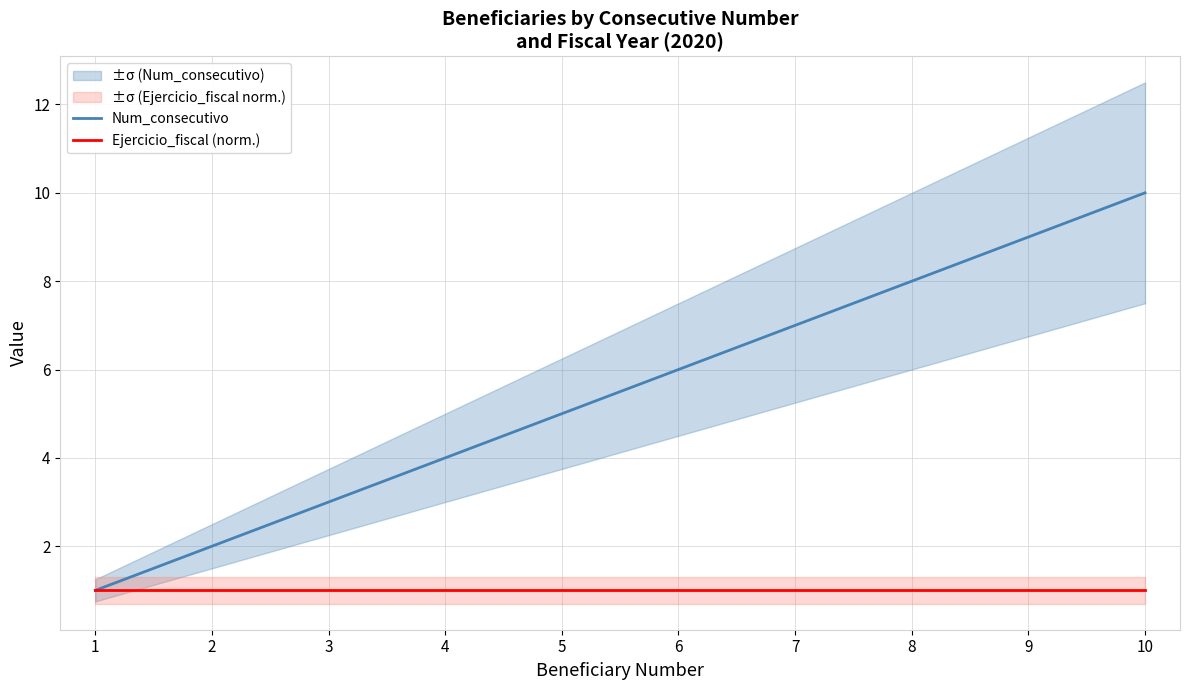

Is the value of Num_consecutivo at 1 greater than the value of Ejercicio_fiscal (norm.) at 6?

No